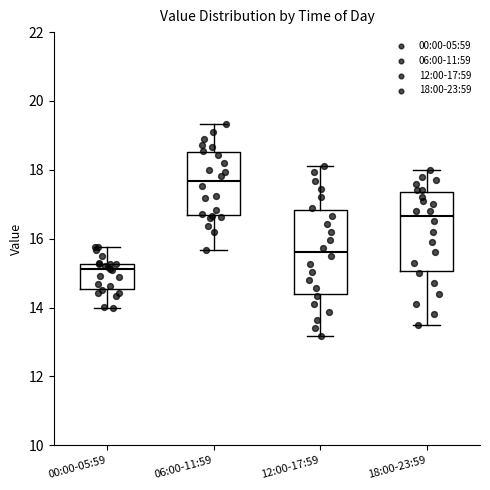

Which box's median line is the highest?

06:00-11:59